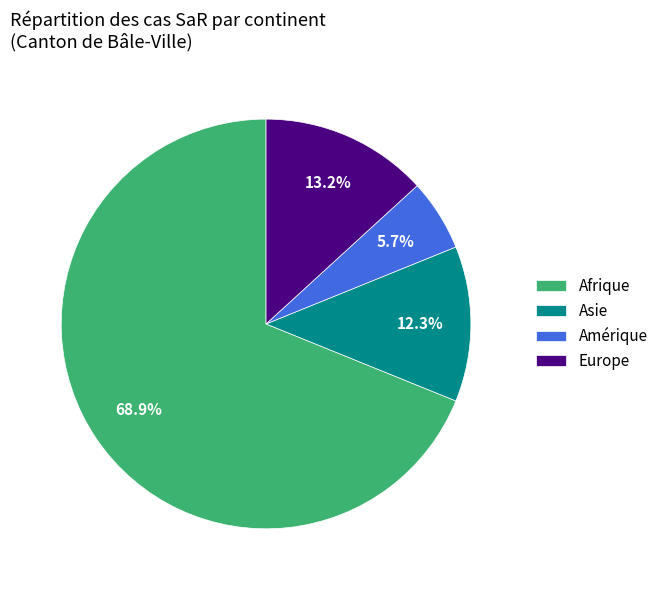

To the nearest percent, what percentage of the pie is Europe?

13%